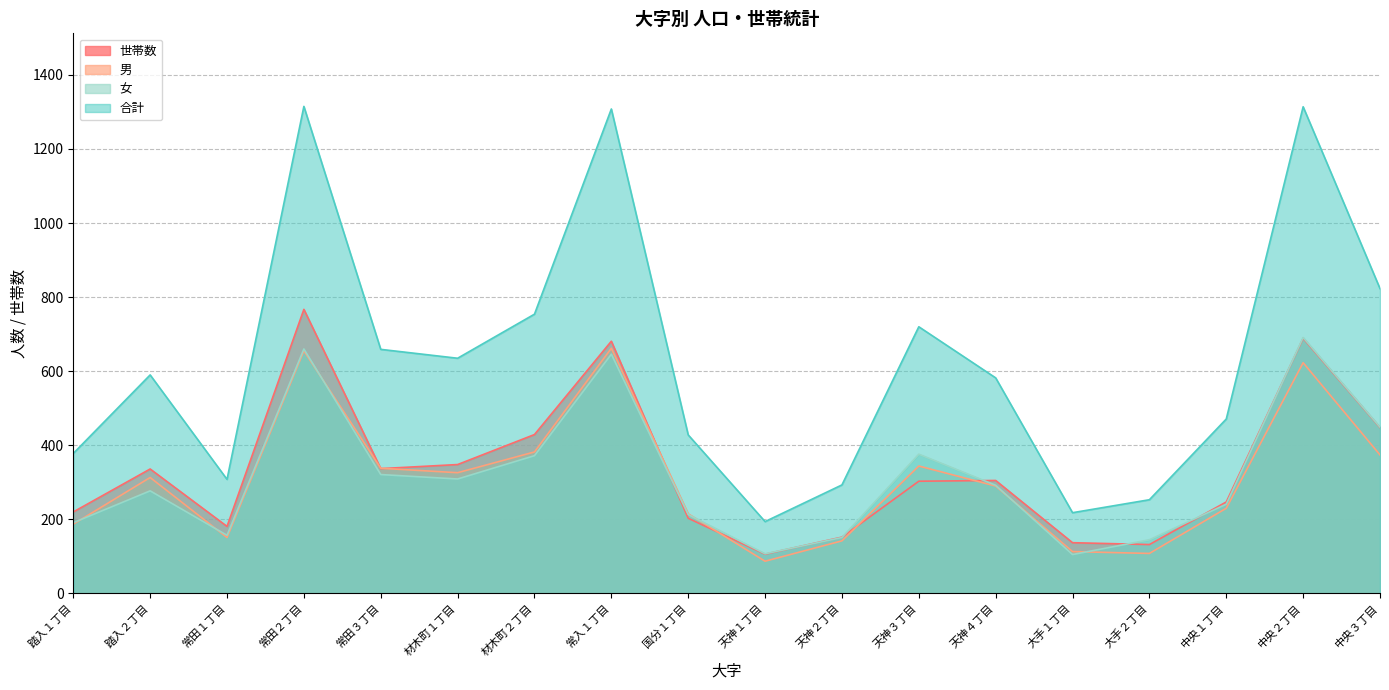

True or false: 合計 and 世帯数 cross at least once.

False